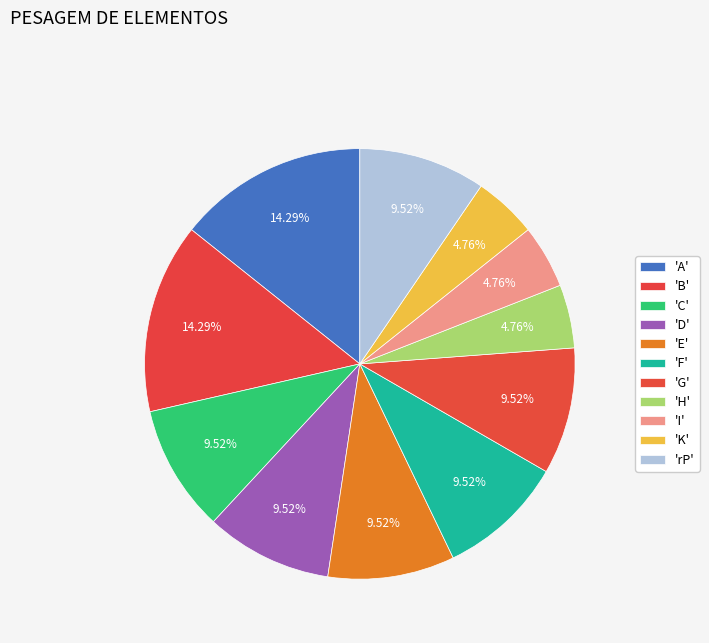

Is there any slice that represents more than half of the pie?

No